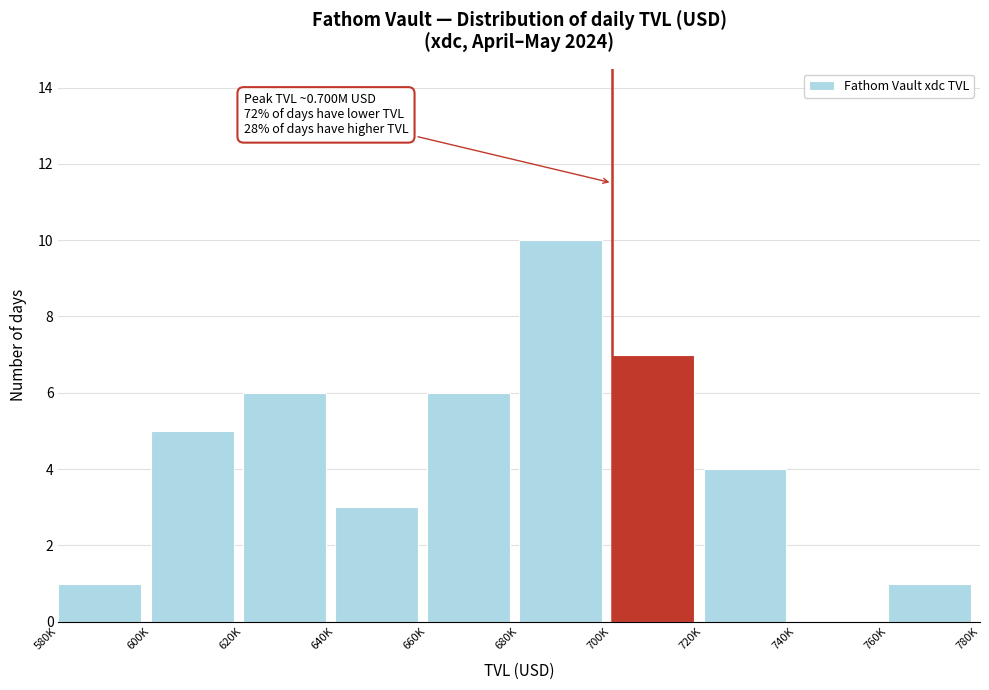

Reading right to left, what are all the values shown in this chart?

760K=1	740K=0	720K=4	700K=7	680K=10	660K=6	640K=3	620K=6	600K=5	580K=1